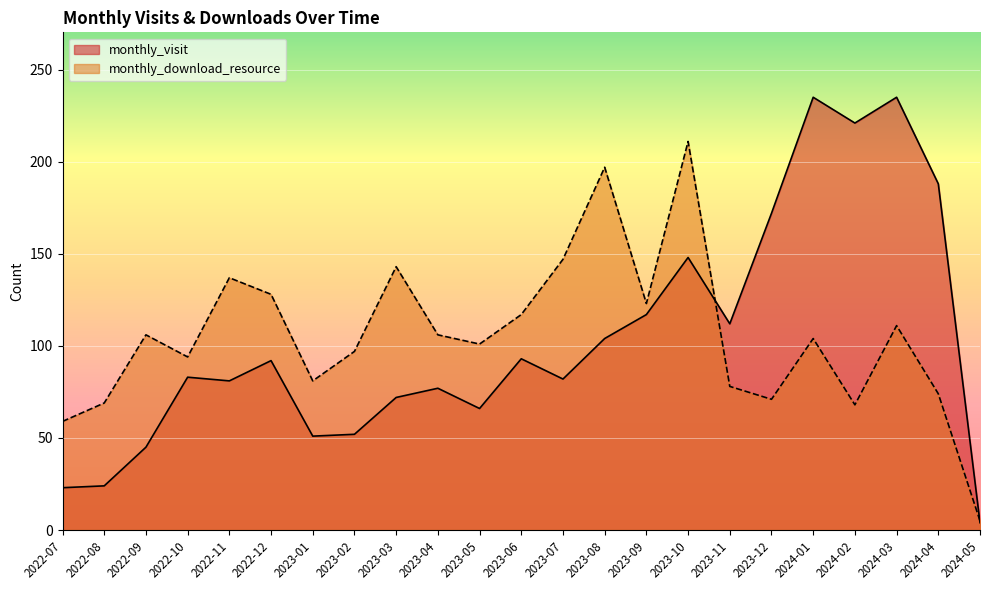

What is the difference between the monthly_download_resource values at 2023-01 and 2023-08?

116